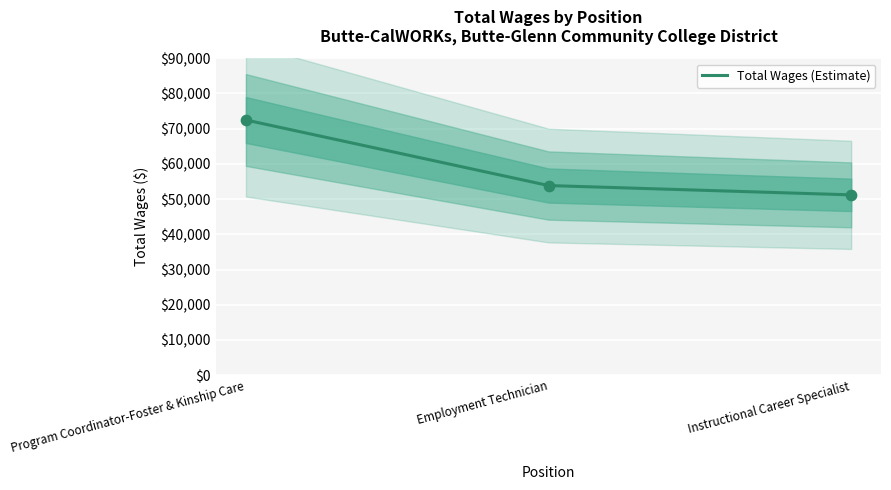

Between Employment Technician and Program Coordinator-Foster & Kinship Care, which is larger?

Program Coordinator-Foster & Kinship Care